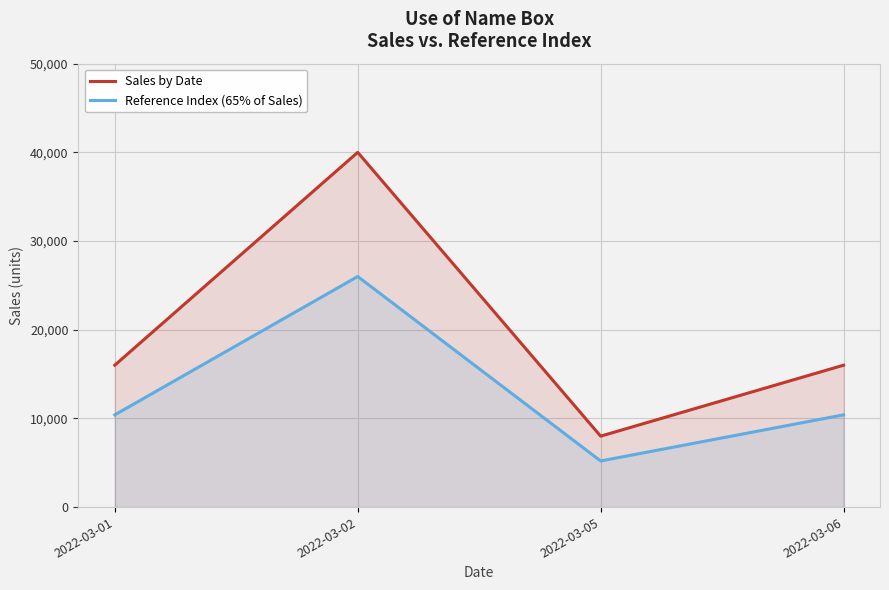

How many Sales by Date values are between 16000 and 40000?

3